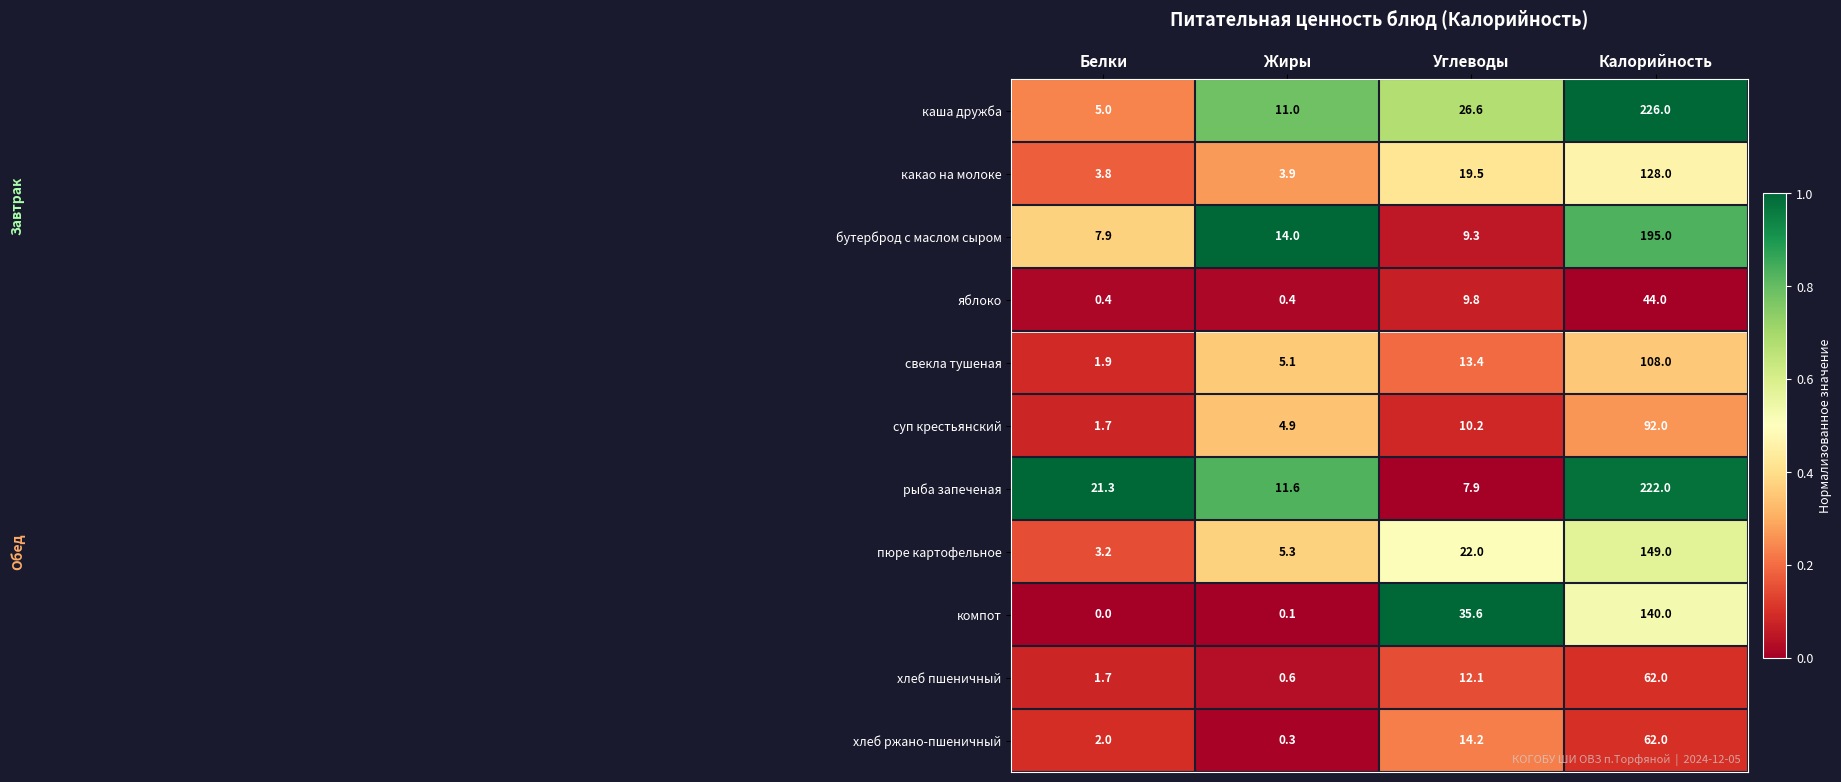

At which category does the chart reach its peak across all series?

Калорийность